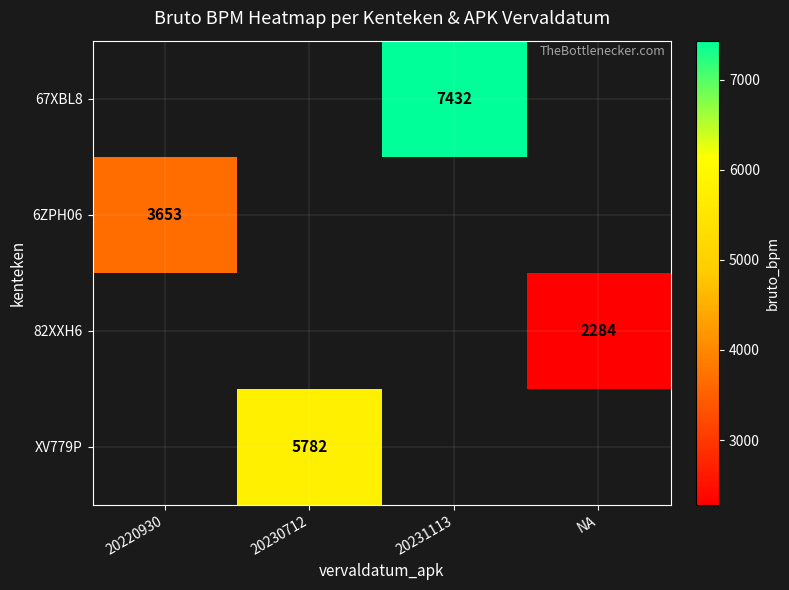

Is the value of 6ZPH06 at 20220930 greater than the value of 67XBL8 at 20231113?

No